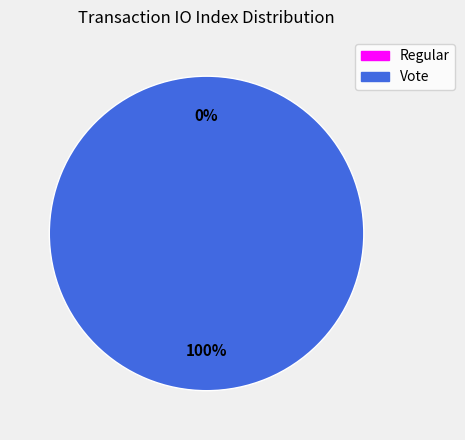

Between Regular (io_index=0) and Vote (io_index=2), which is larger?

Vote (io_index=2)